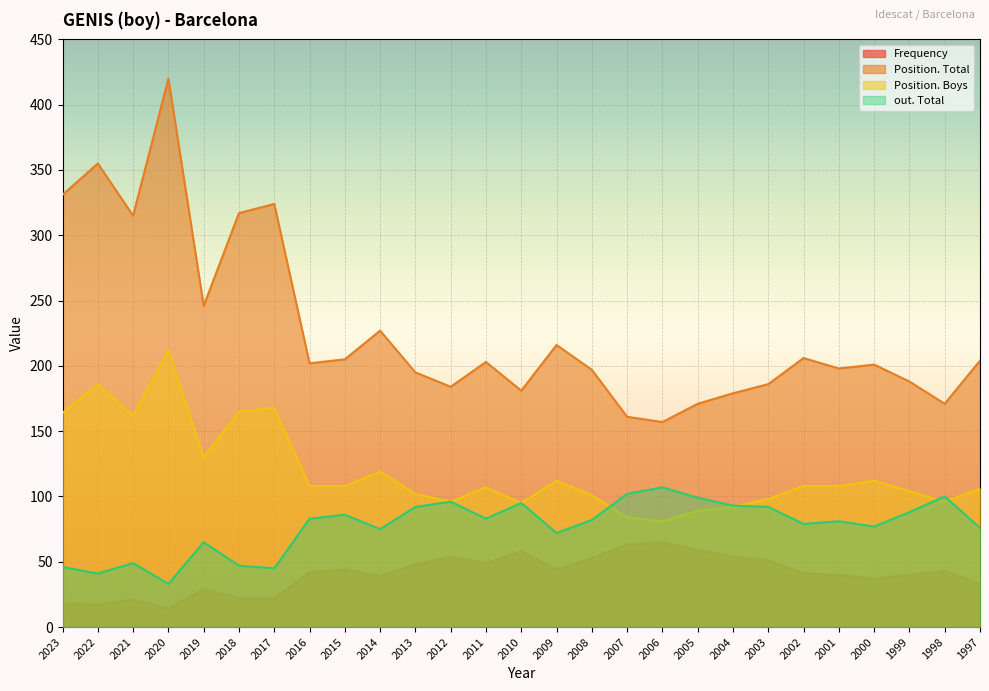

What is the lowest value of the Frequency series?

14